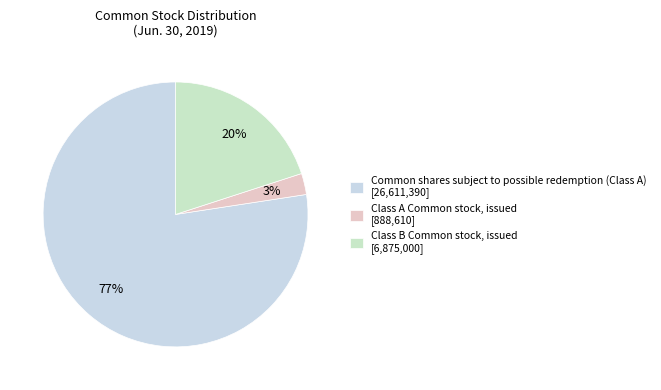

Which category accounts for the majority?

Common shares subject to possible redemption (Class A)